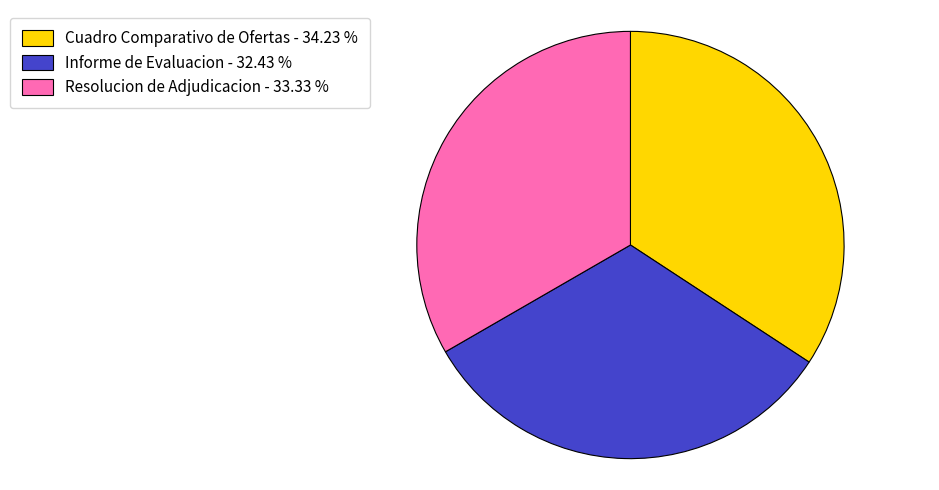

Combined, do Informe de Evaluacion and Resolucion de Adjudicacion account for over 50%?

Yes